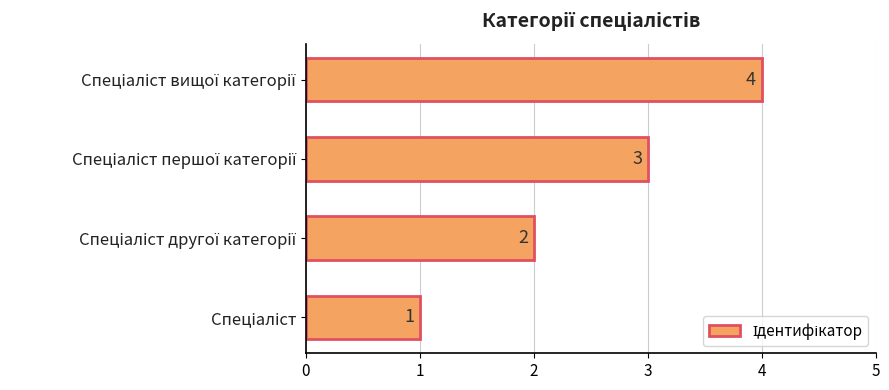

What is the difference between the maximum and minimum values?

3